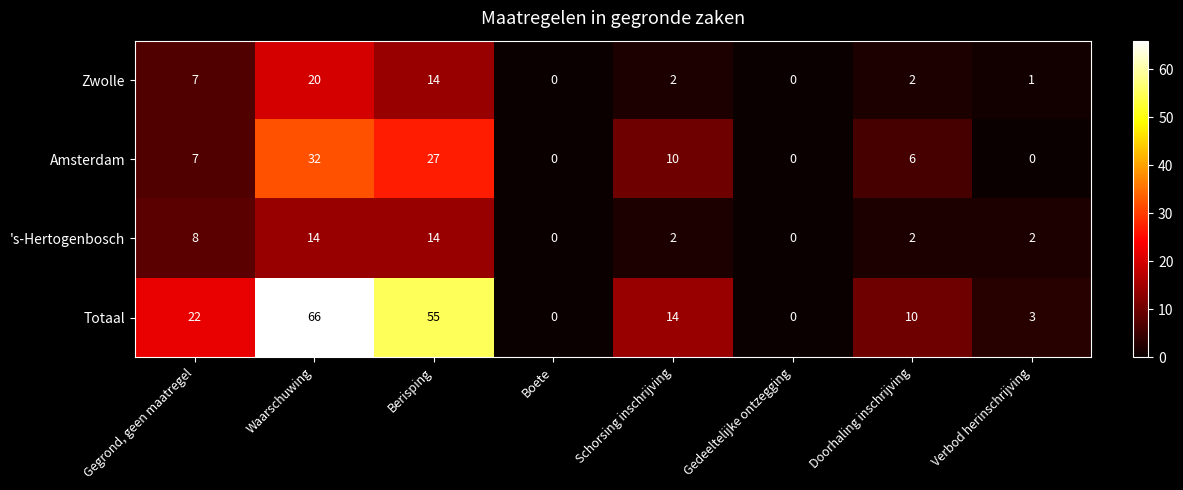

Which series has the largest range (max minus min)?

Totaal